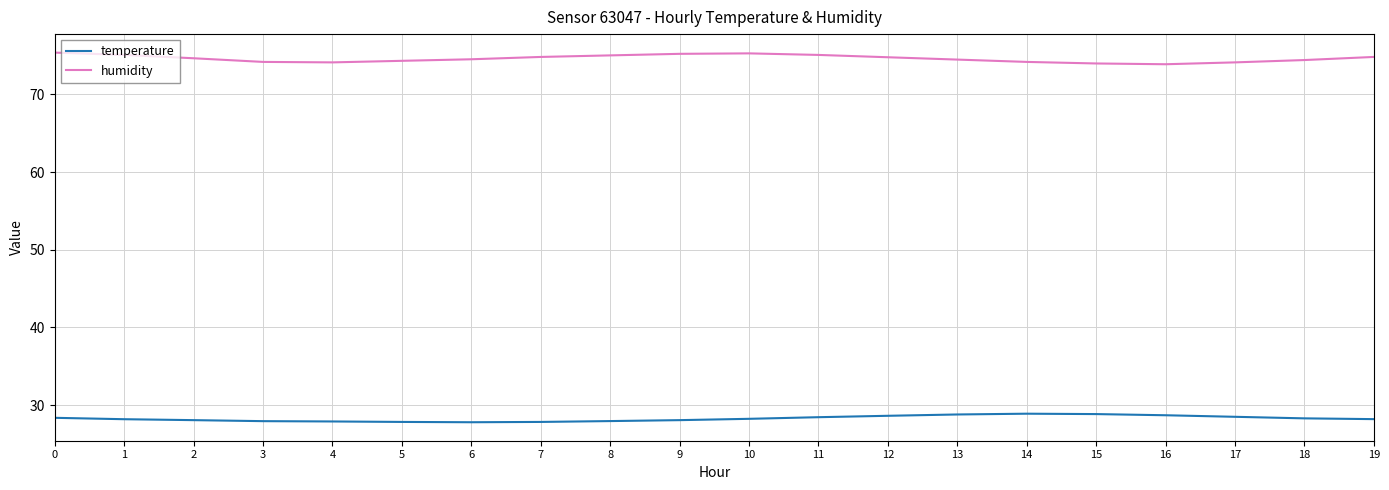

True or false: temperature and humidity intersect in this chart.

False